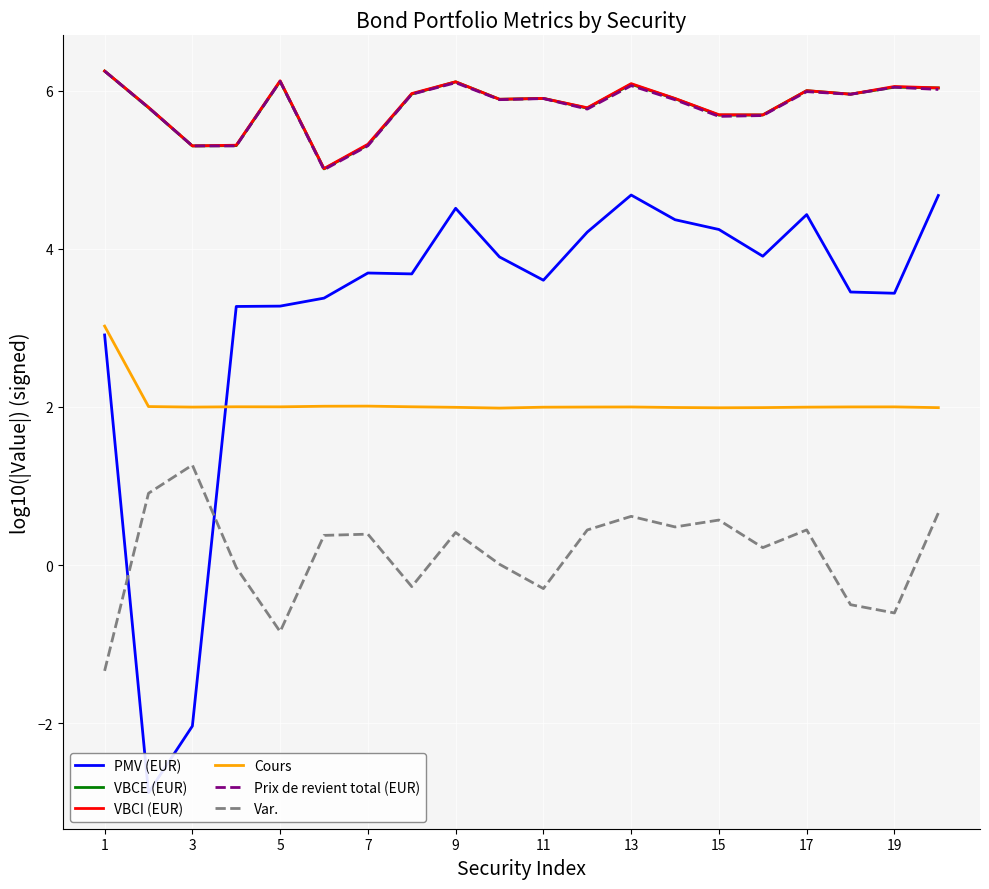

What is the average value of the Cours series?

2.0